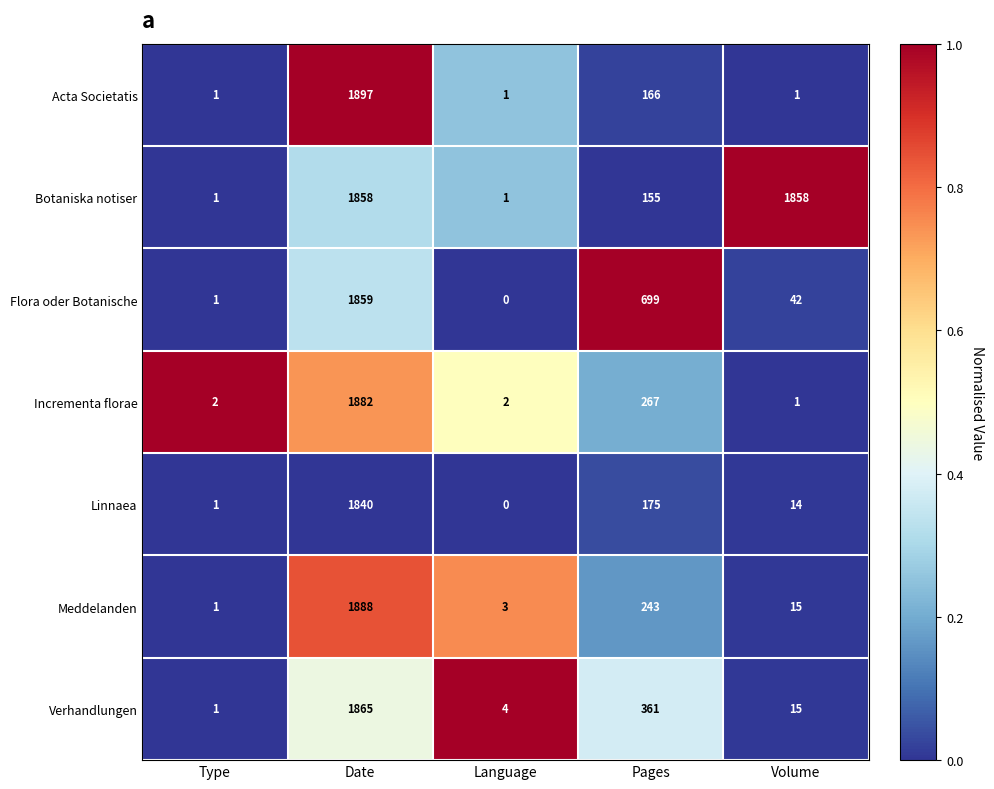

At which label is Meddelanden closest to 944?

Pages